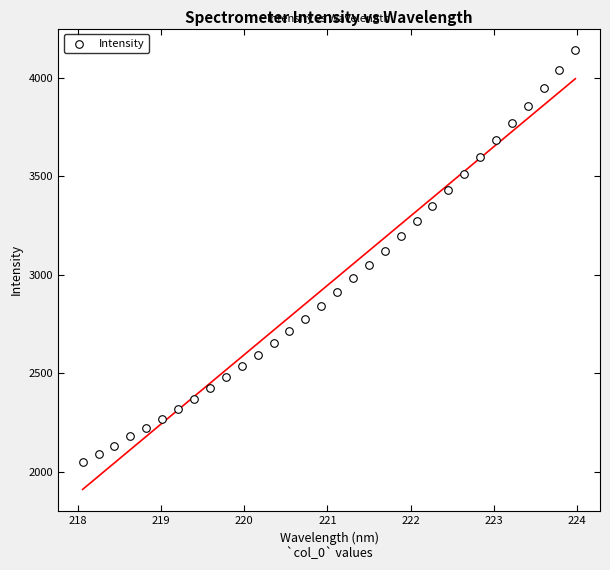

What is the range of X values (max minus min)?

5.9